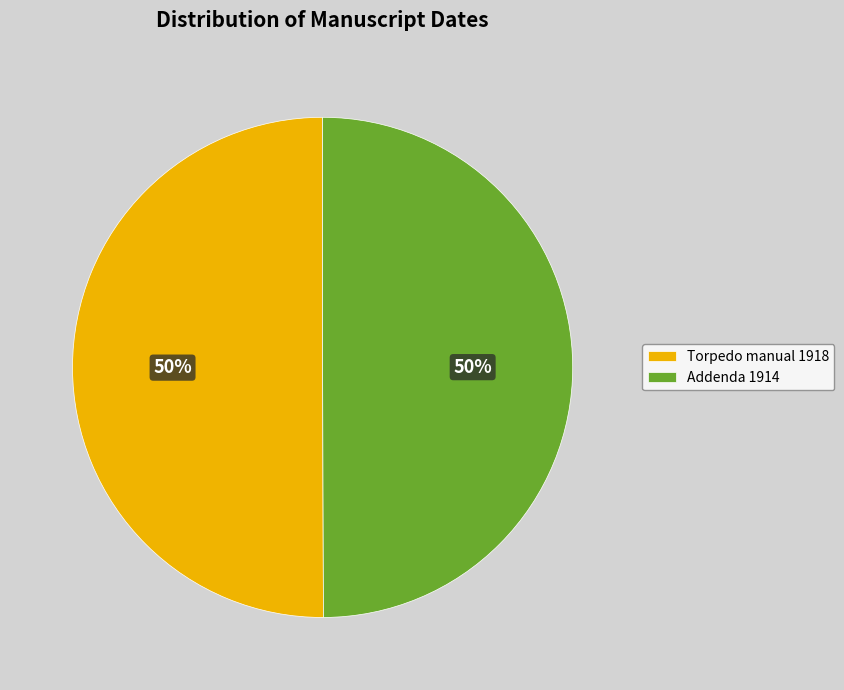

Is it true that Addenda 1914 is 50% of the pie?

True